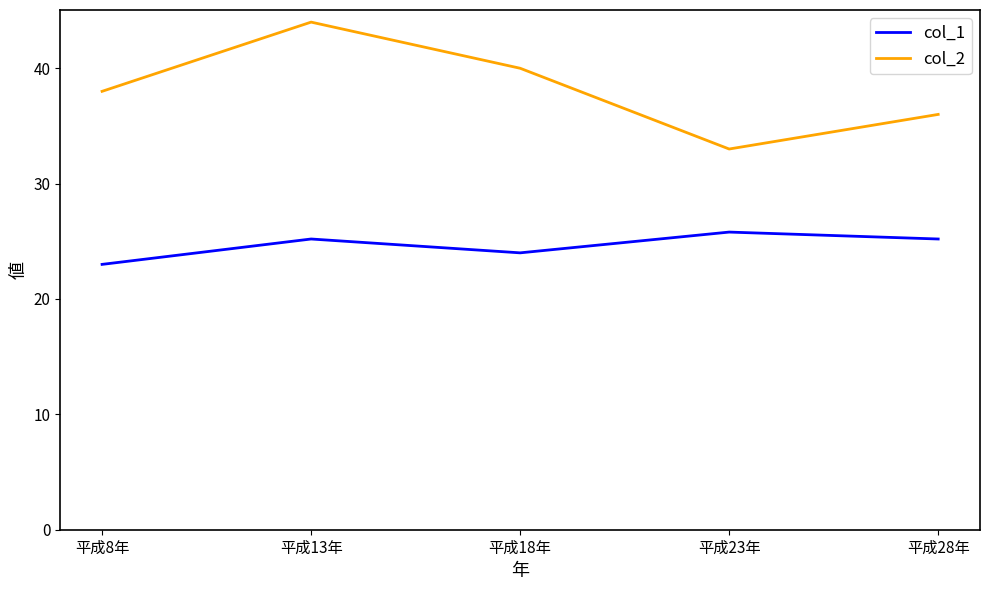

What position from the right is 平成8年?

5